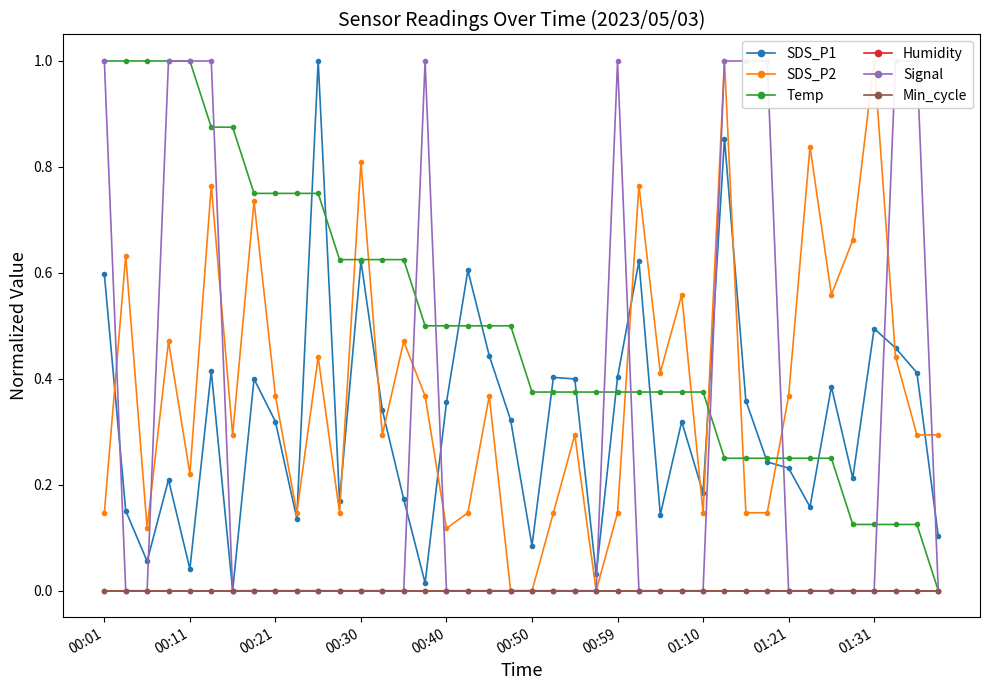

Is the value of Humidity at 00:50 greater than the value of Signal at 38?

No